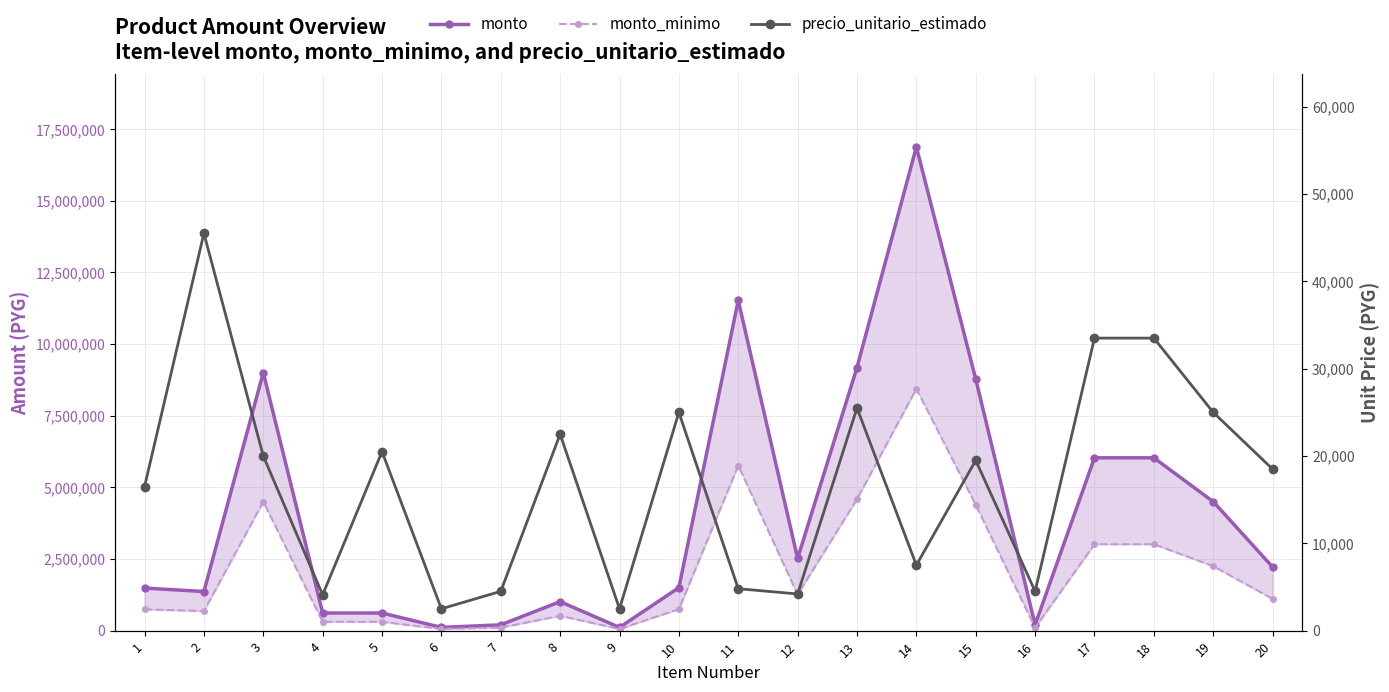

How many data points in monto_minimo are above 1110000?

9